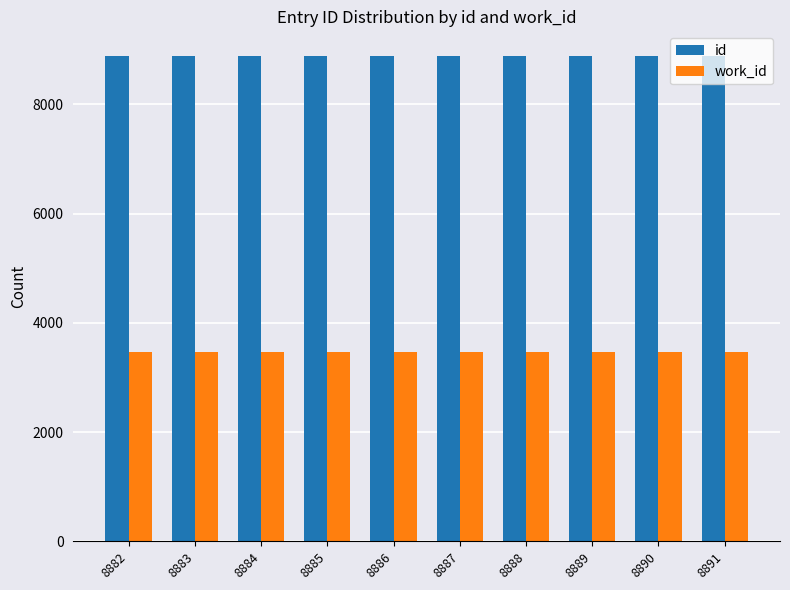

Count the number of categories in the chart.

10